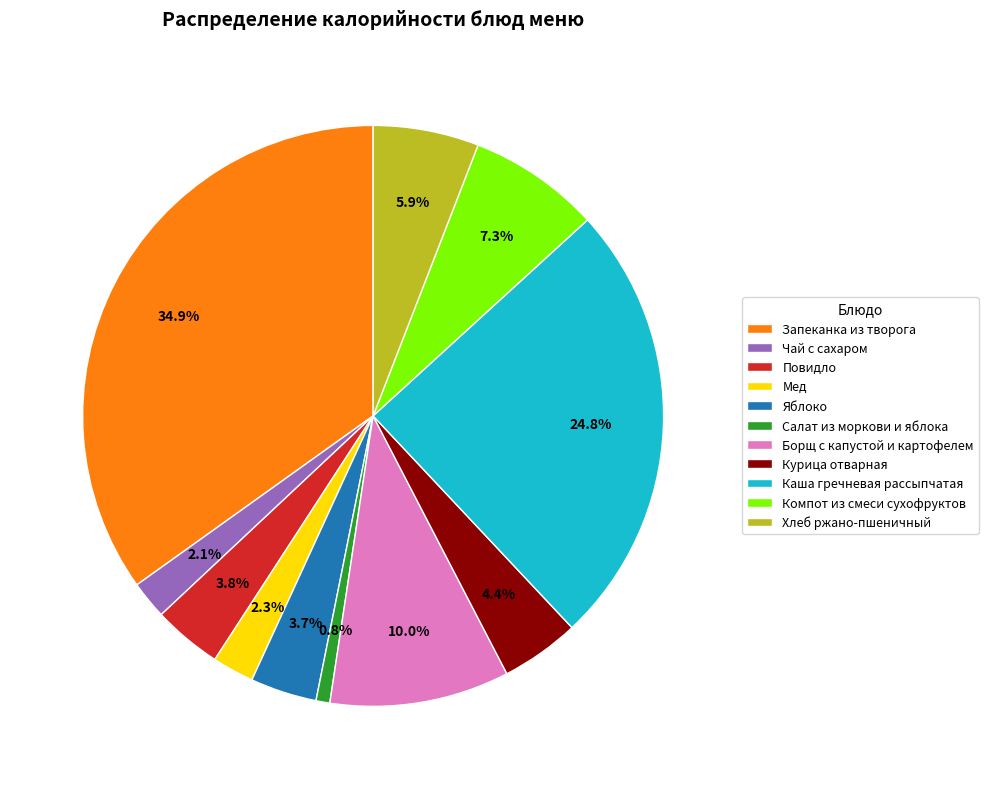

Is it true that Борщ с капустой и картофелем is 22% of the pie?

False